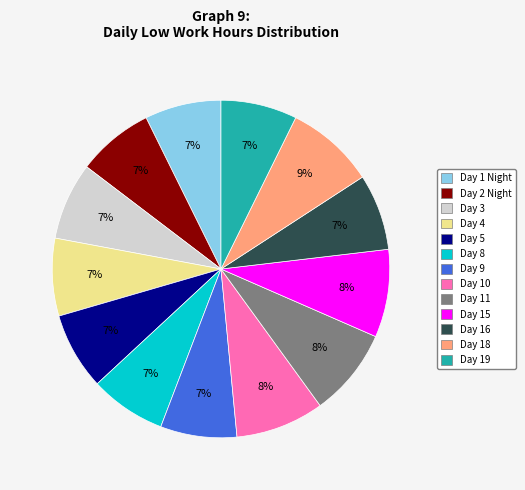

To the nearest percent, what is the average slice percentage?

8%